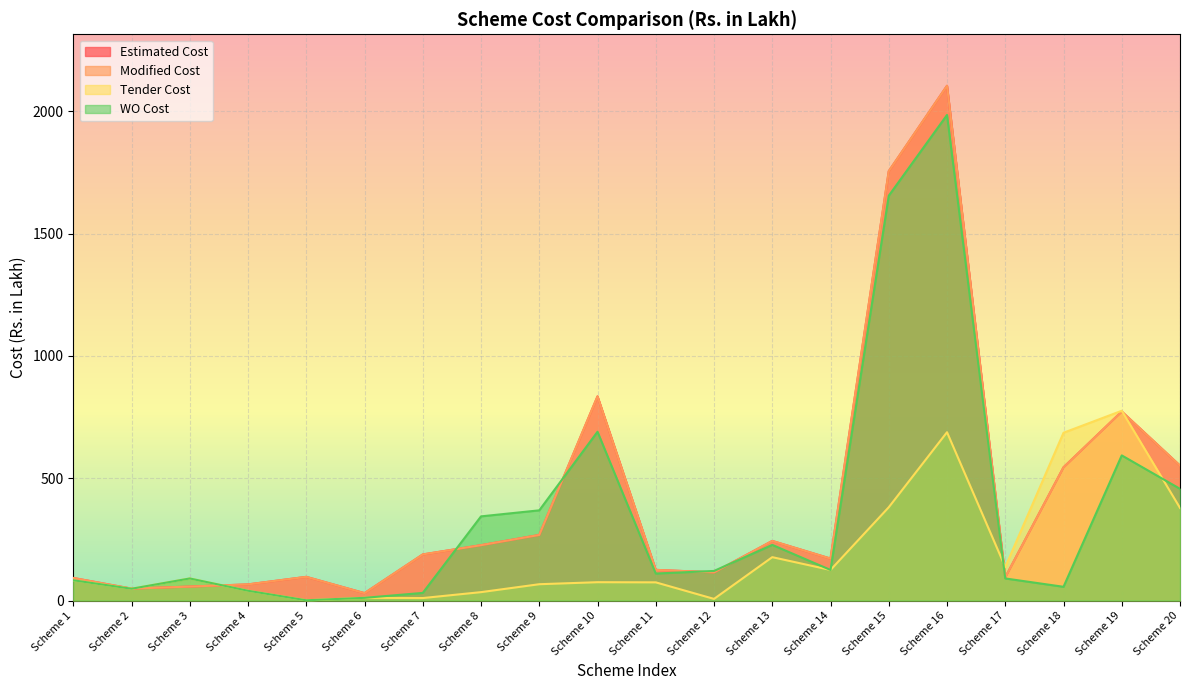

At which category does Estimated Cost reach its first local peak?

Scheme 5